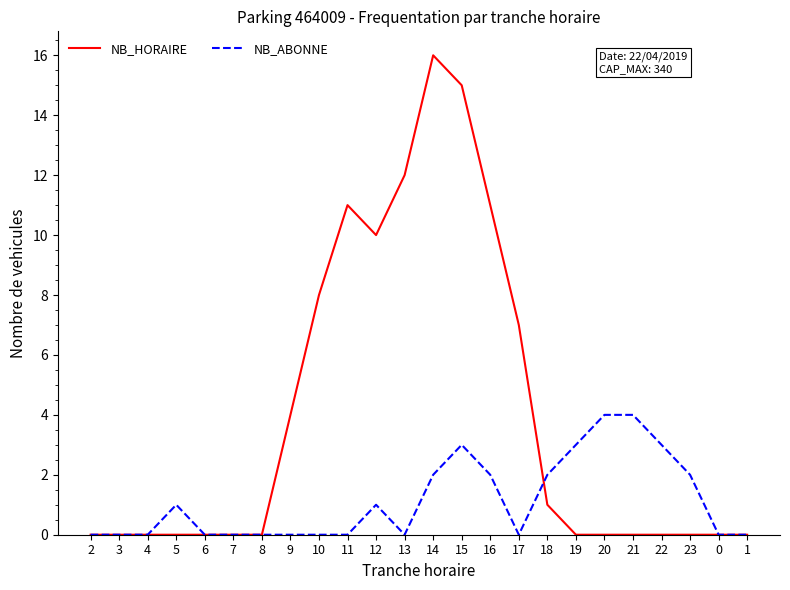

List the series in order of their overall mean, highest first.

NB_HORAIRE, NB_ABONNE